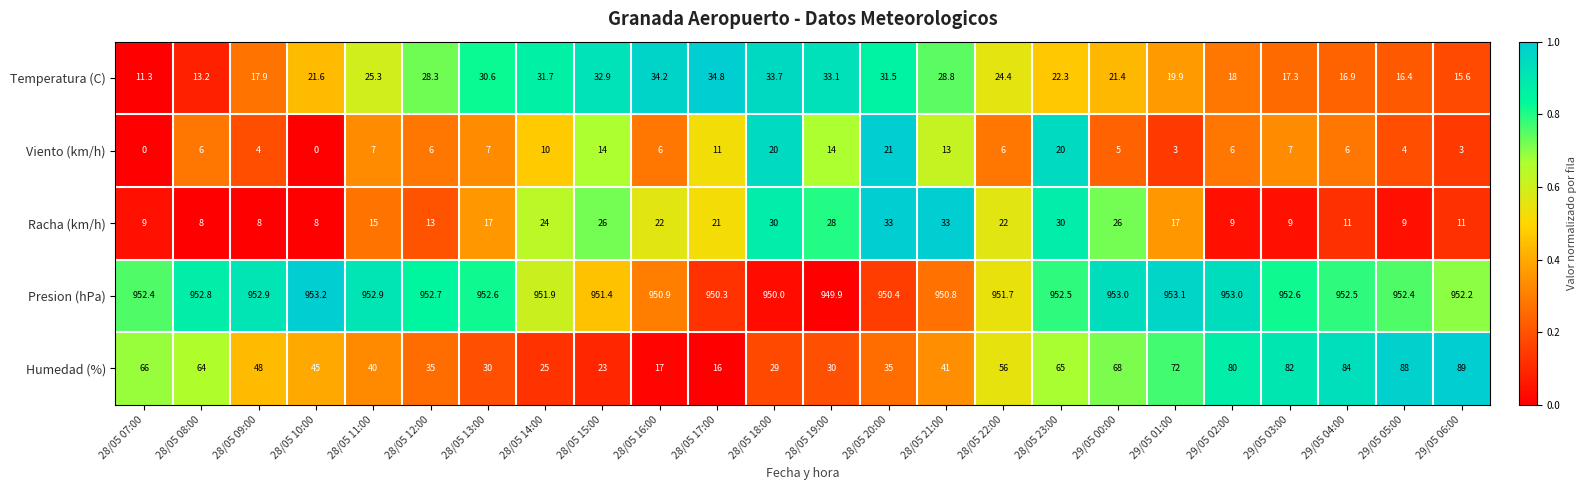

At which label is Presion (hPa) closest to 951?

28/05 16:00